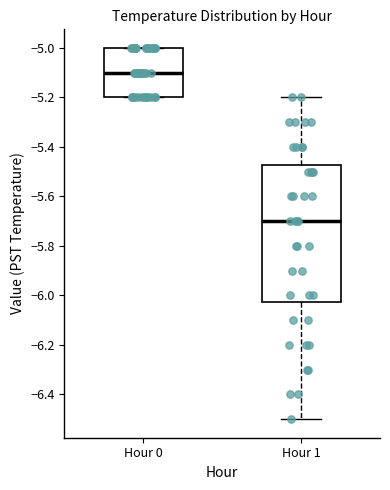

Which box is the tallest, from its lower edge to its upper edge?

Hour 1